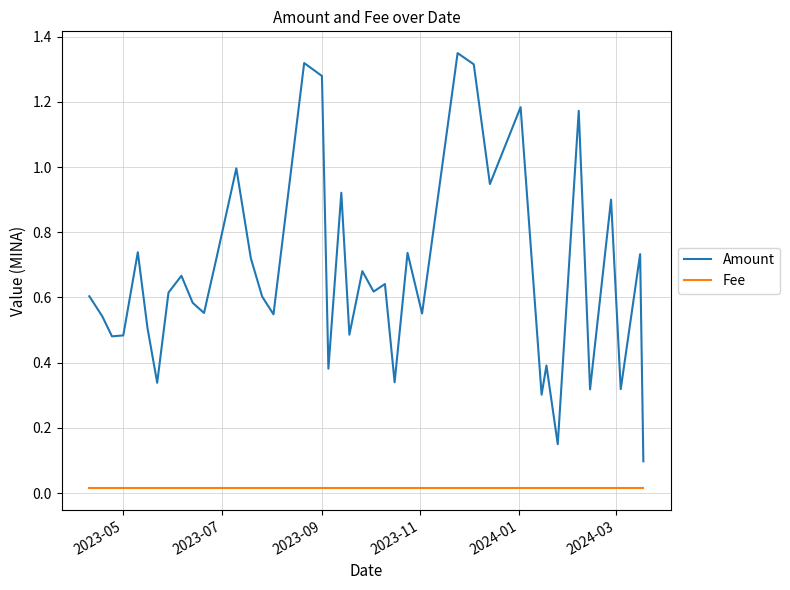

True or false: Amount and Fee cross at least once.

False